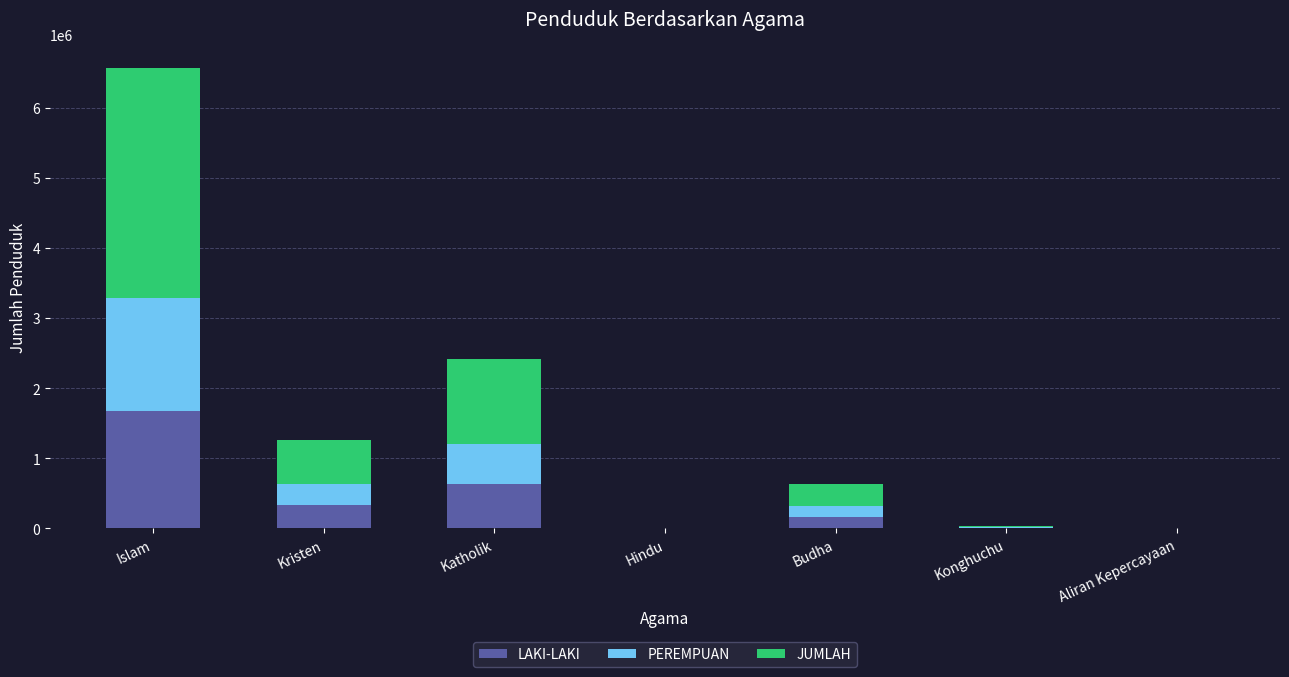

Count the number of data series in this chart.

3